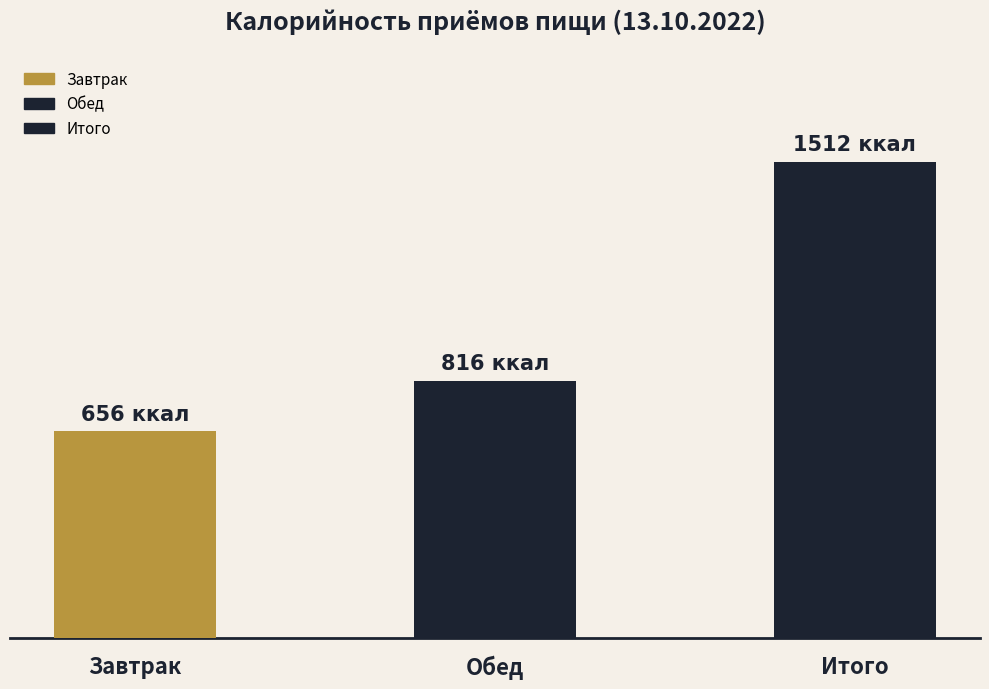

What is the value of the 2nd bar from the left?

816